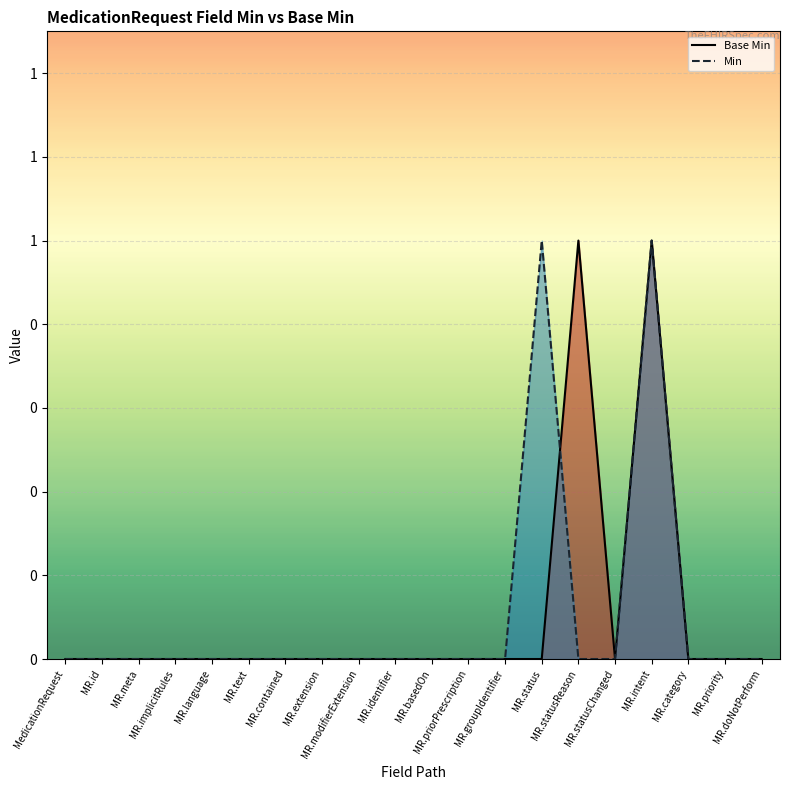

List the series in order of their peak value, lowest first.

Base Min, Min